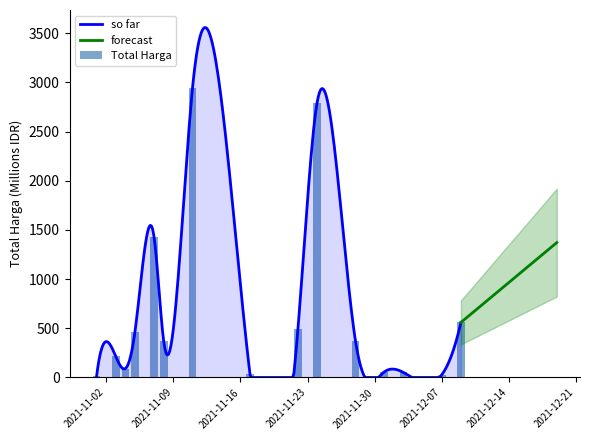

Where is the data nearest to the value 1475?

2021-11-07